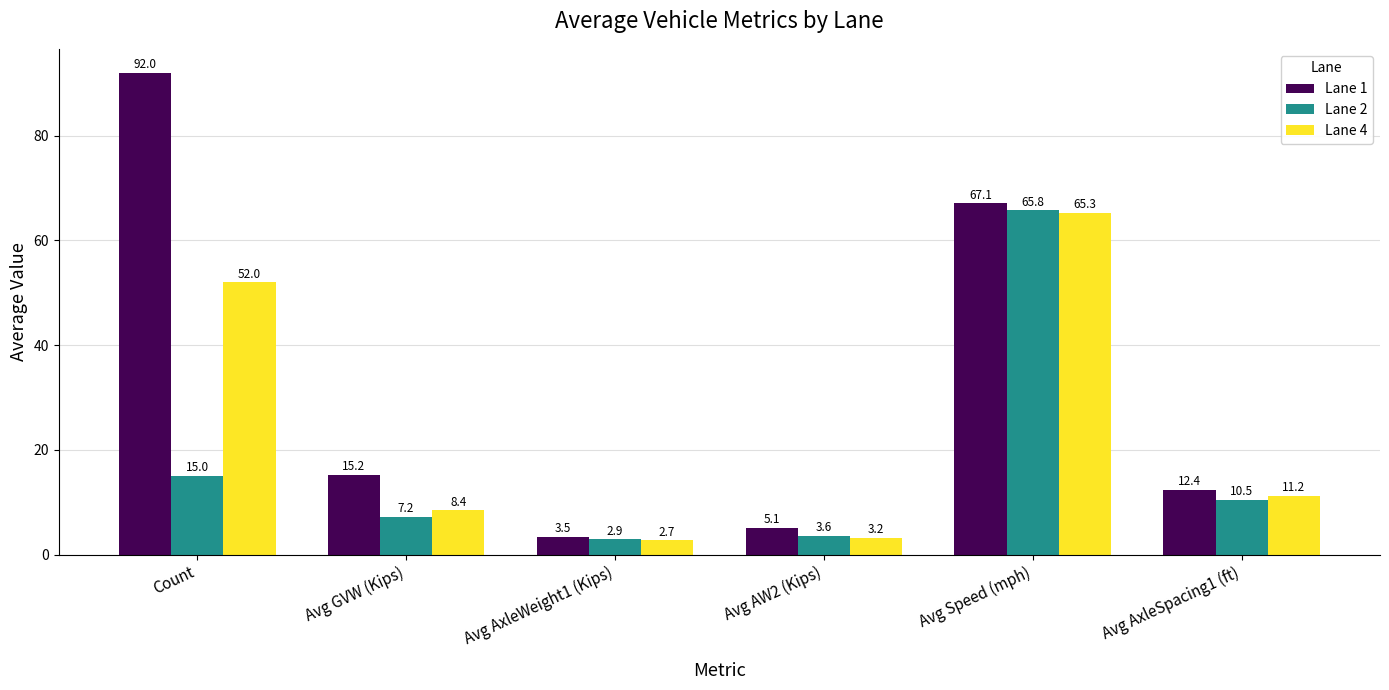

List the series in order of their peak value, highest first.

Lane 1, Lane 2, Lane 4